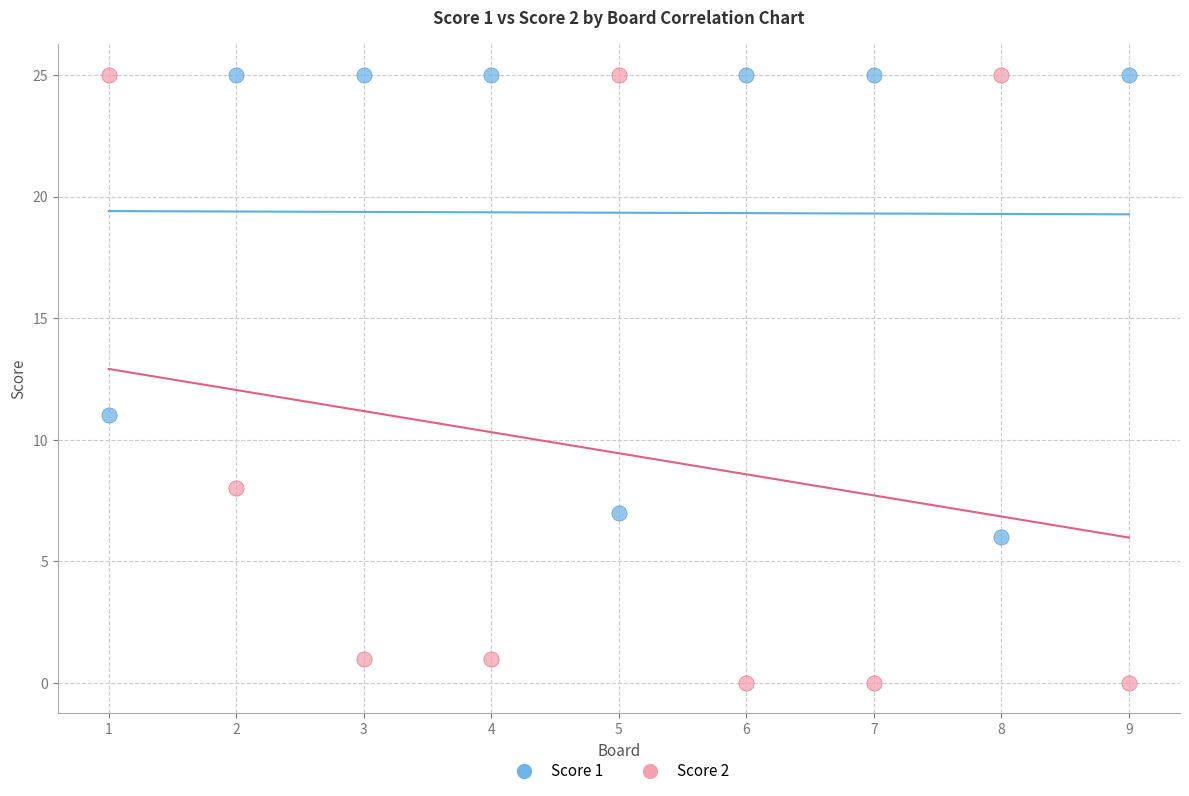

Which series has the largest Y range (max minus min)?

Score 2